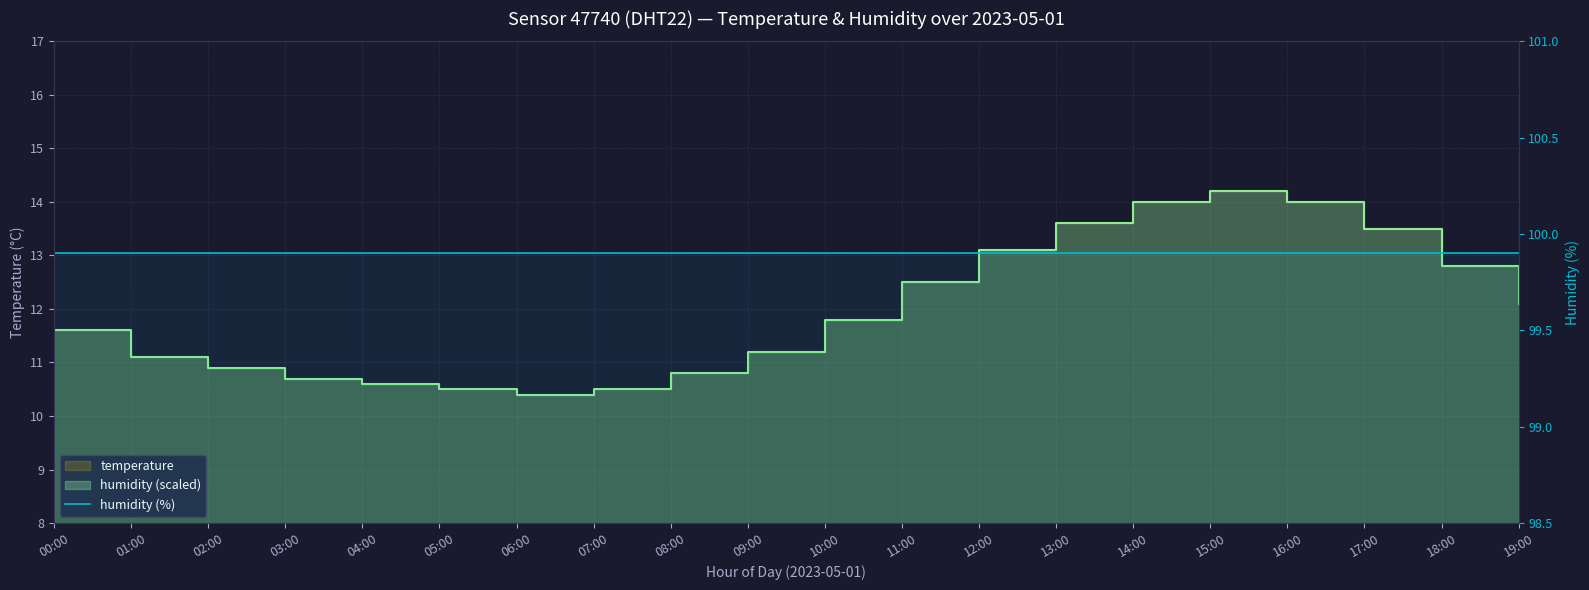

Which label corresponds to the smallest value in the chart?

06:00